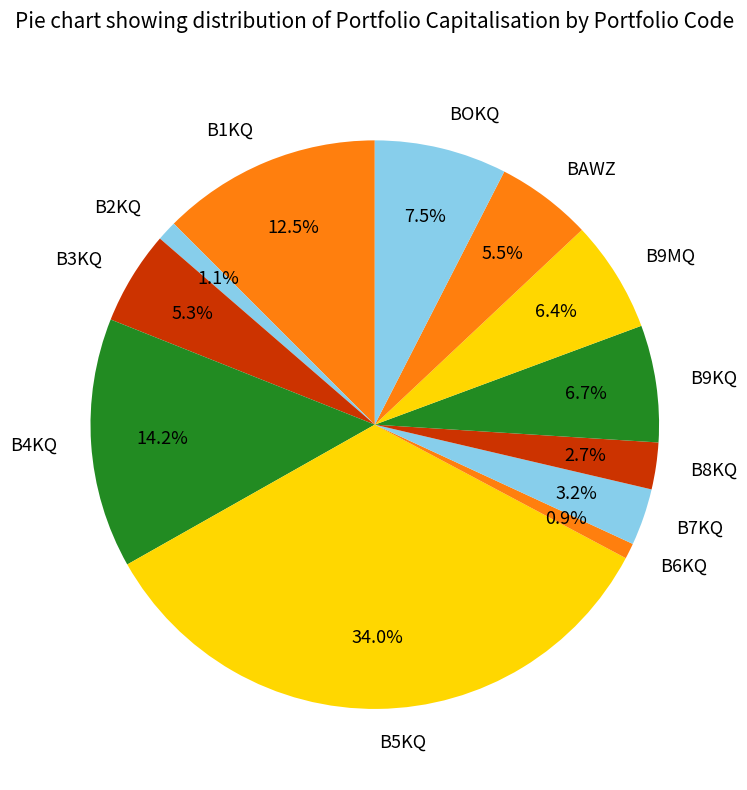

Approximately how many times larger is the value at B8KQ compared to B3KQ?

0.5